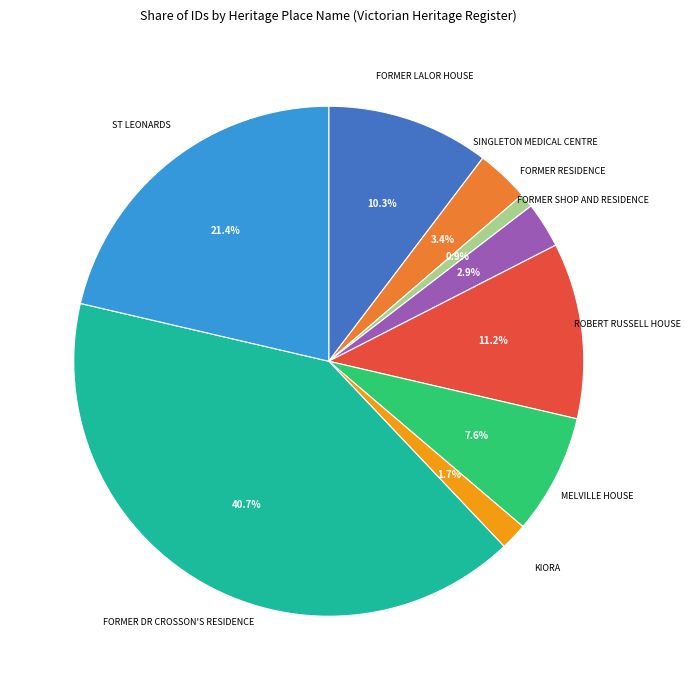

What is the smallest slice in the pie chart?

FORMER RESIDENCE